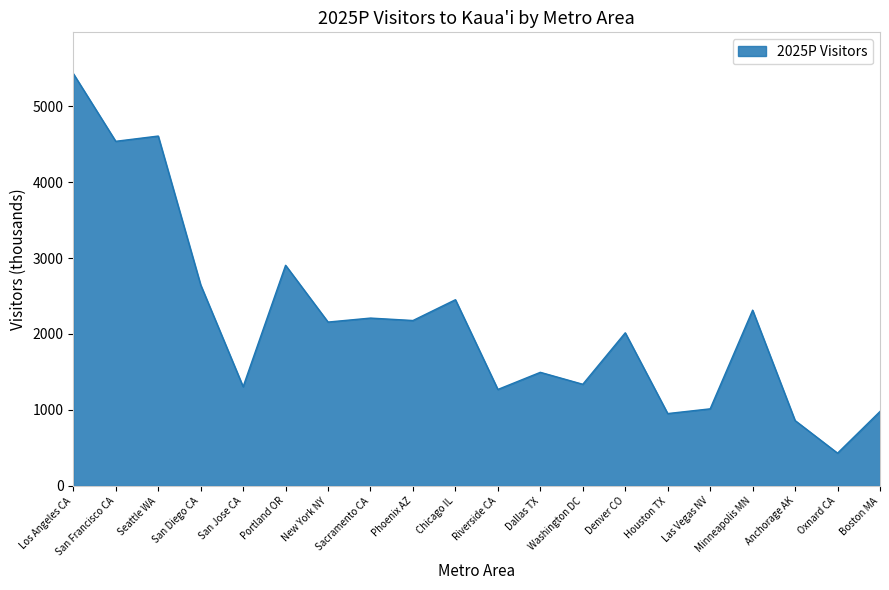

Is it true that the value at San Francisco CA is 4536.4?

True